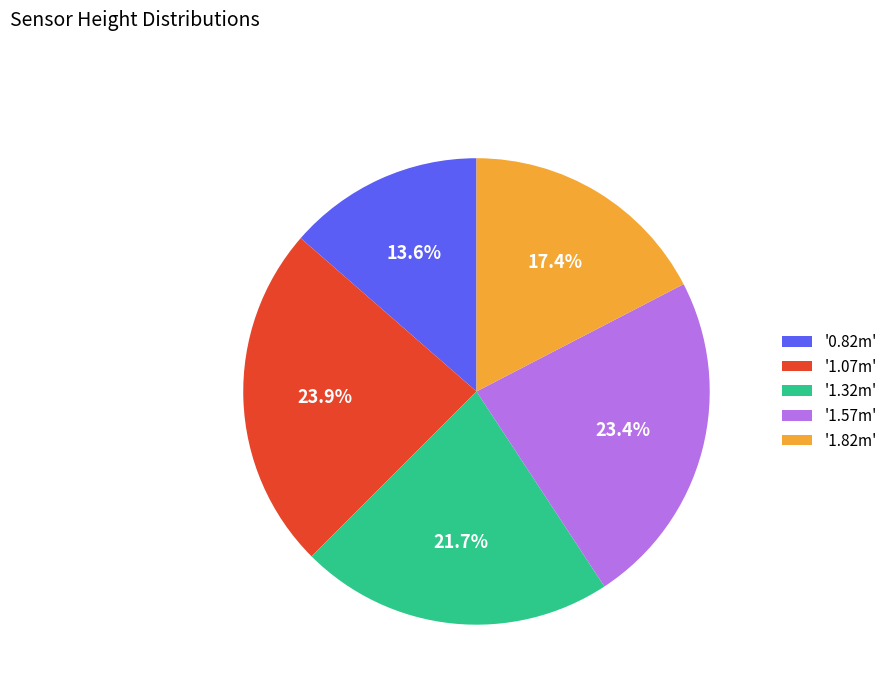

Which slice is the smallest?

'0.82m'